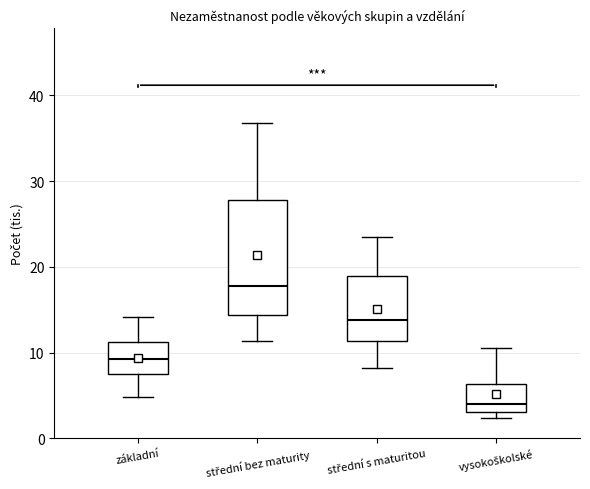

Reading left to right, transcribe this box plot: for each box, give where its median line is, the range the box spans, and where its two whiskers end, as read against the y-axis. The values are not printed on the chart, so give them approximately, as read against the axis.

základní: median 9, box 7 to 11, whiskers 5 to 14
střední bez maturity: median 18, box 14 to 28, whiskers 11 to 37
střední s maturitou: median 14, box 11 to 19, whiskers 8 to 23
vysokoškolské: median 4, box 3 to 6, whiskers 2 to 11